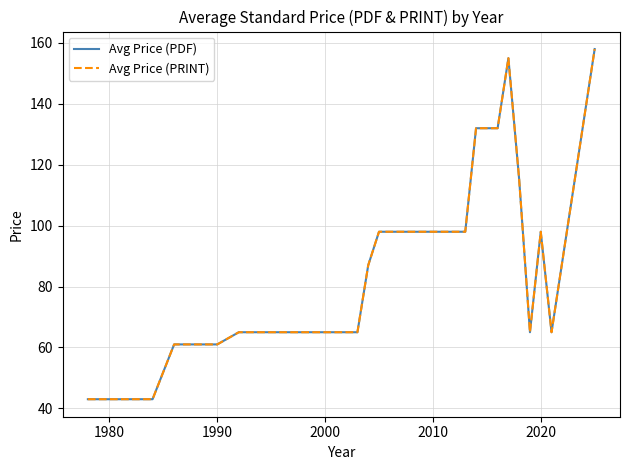

Is this an area chart (filled region under the line)?

No